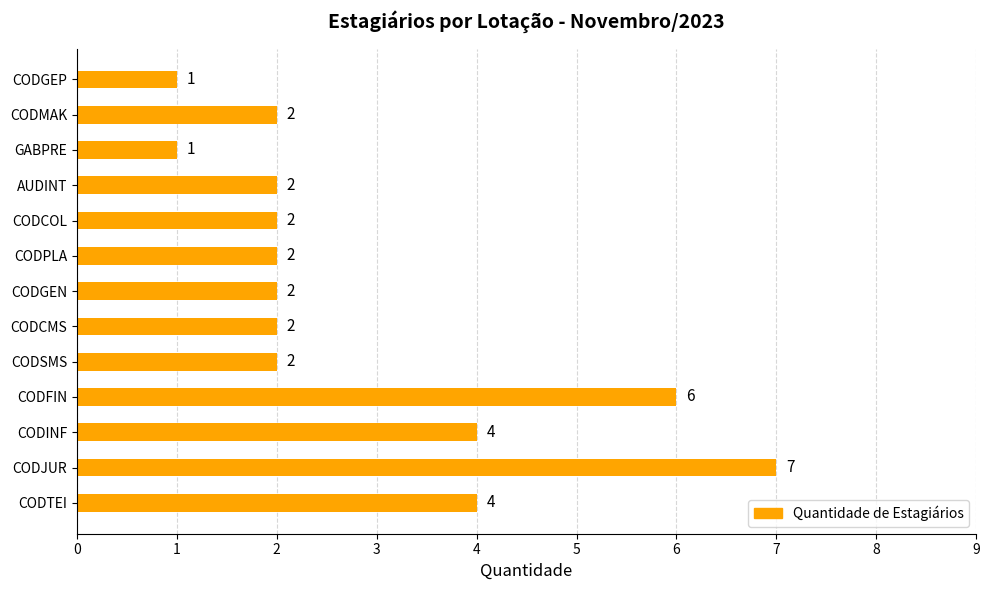

Which label corresponds to the largest value in the chart?

CODJUR